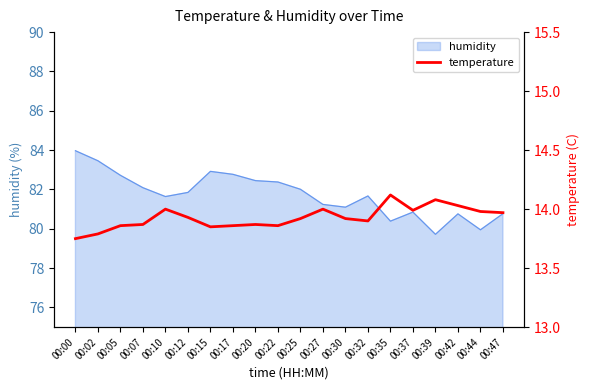

Does the chart have visible grid lines?

No